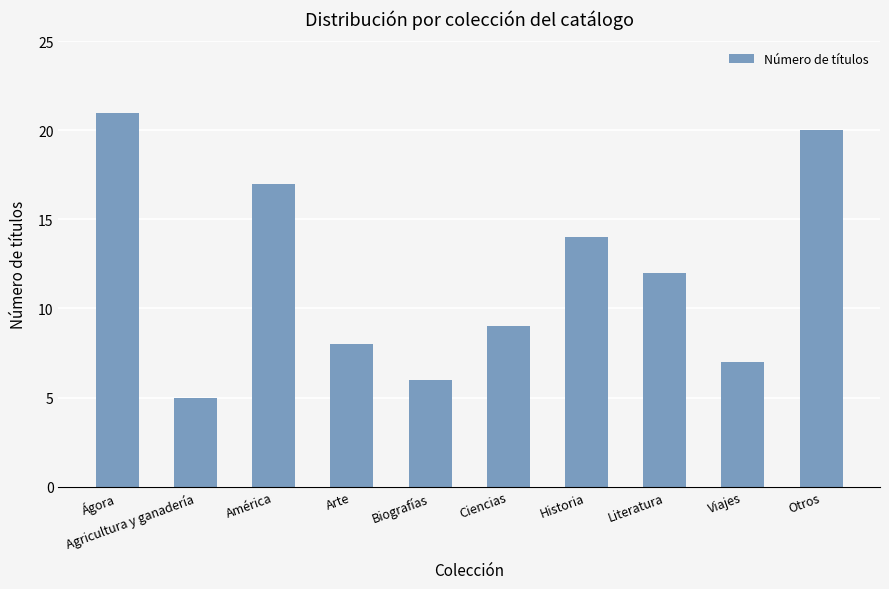

What is the smallest value displayed?

5